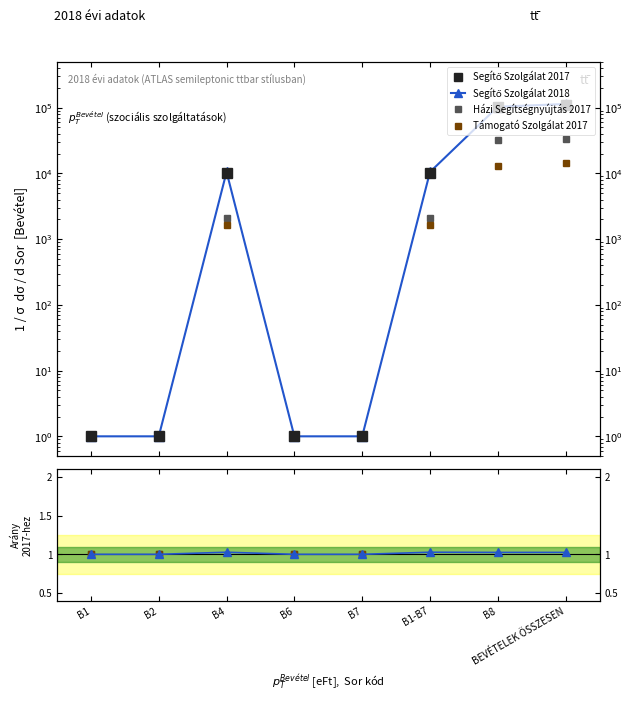

What is the label of the 7th point from the right?

B2